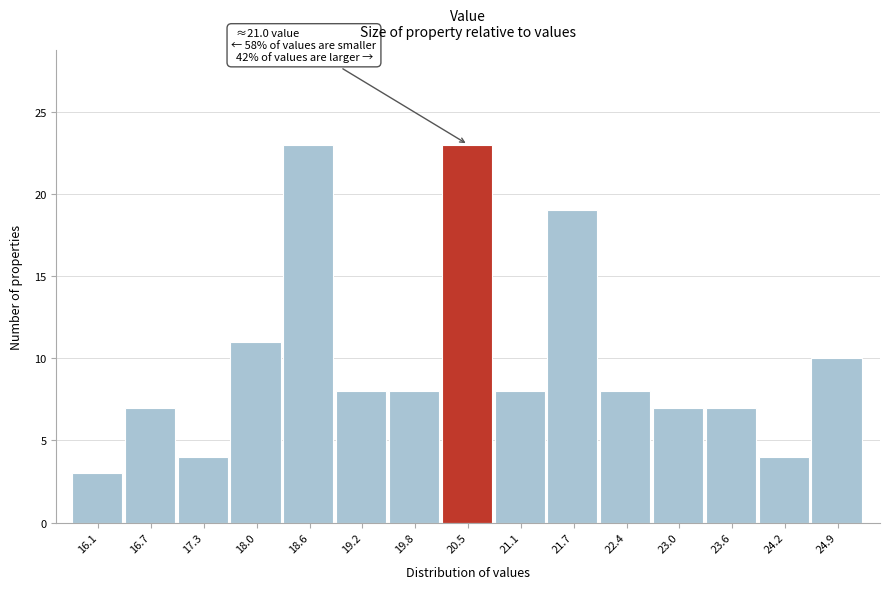

Reading left to right, list all the values displayed in this chart.

3	7	4	11	23	8	8	23	8	19	8	7	7	4	10